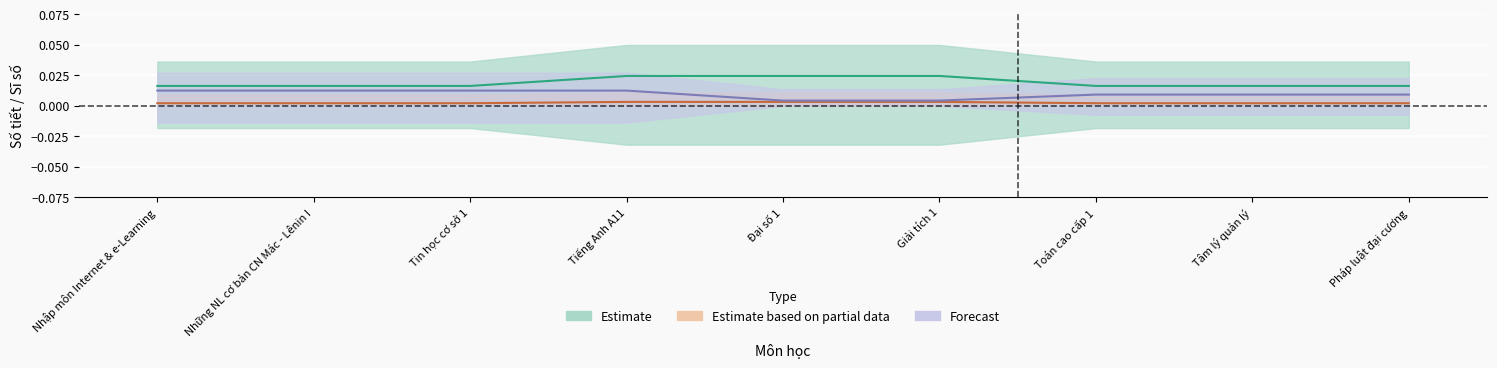

Which has a higher value, Tin học cơ sở 1 or Tâm lý quản lý?

Tin học cơ sở 1